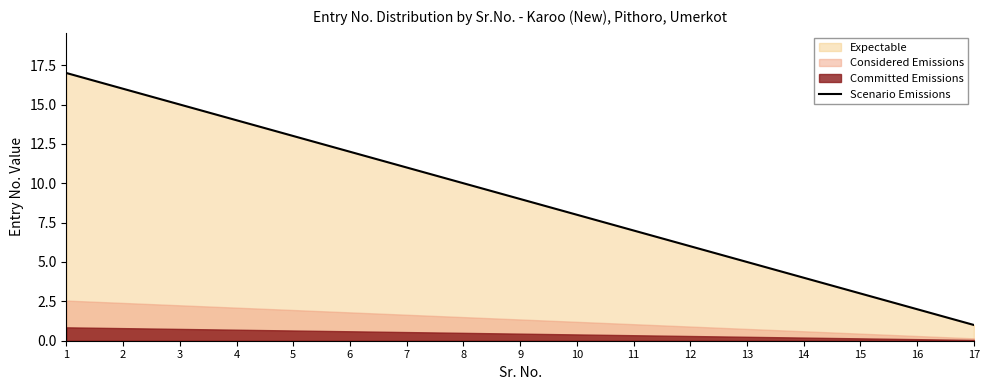

List the labels in order of value, smallest first.

17, 16, 15, 14, 13, 12, 11, 10, 9, 8, 7, 6, 5, 4, 3, 2, 1